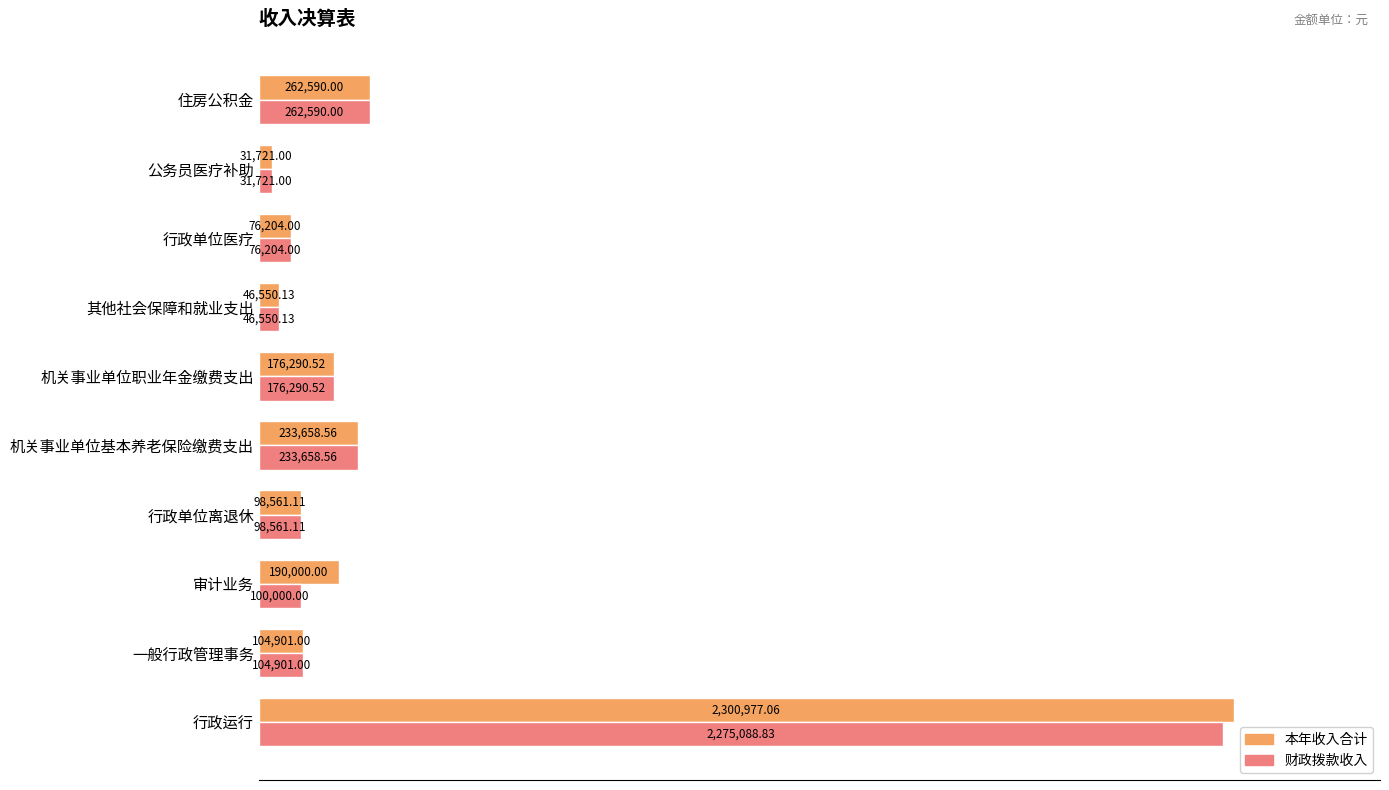

What are all the series names shown in the legend?

本年收入合计, 财政拨款收入